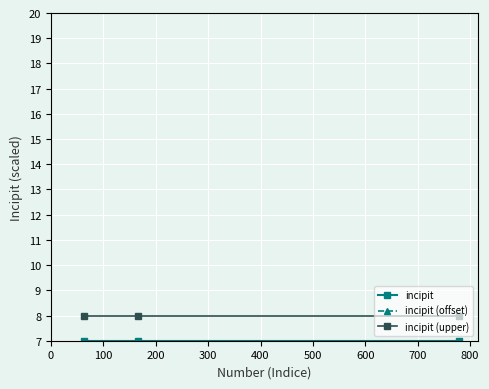

Read the incipit (upper) value at 0.

8